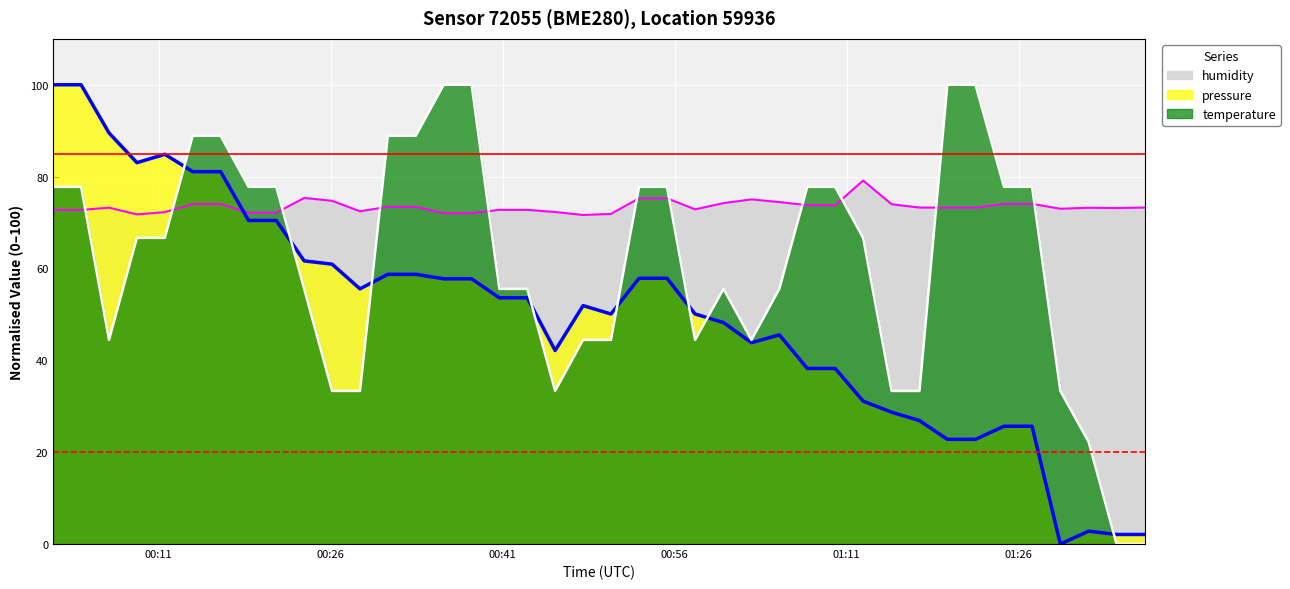

Rank the series by their average value, from highest to lowest.

humidity, temperature, pressure